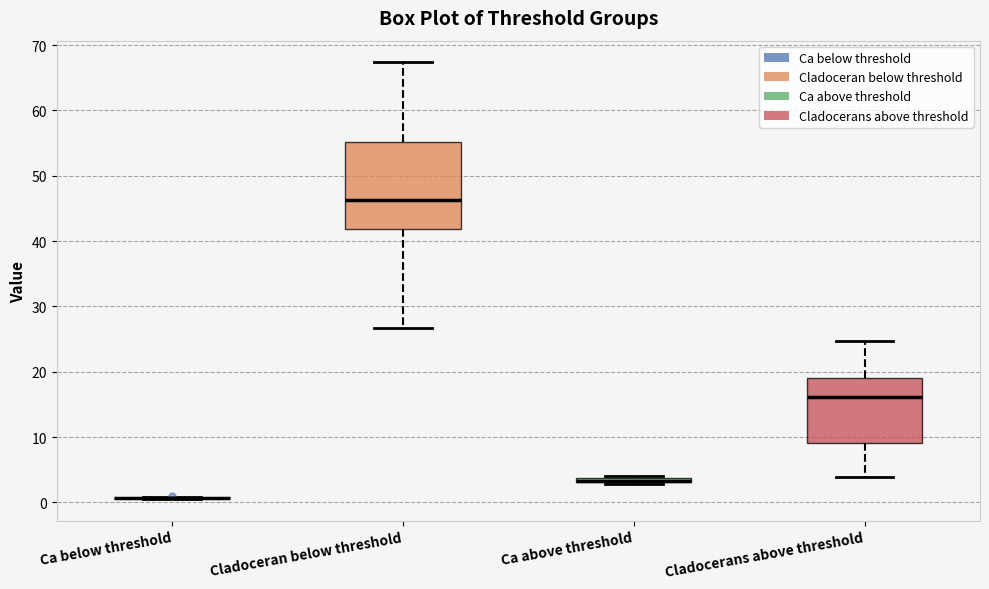

Which box is the tallest, from its lower edge to its upper edge?

Cladoceran below threshold